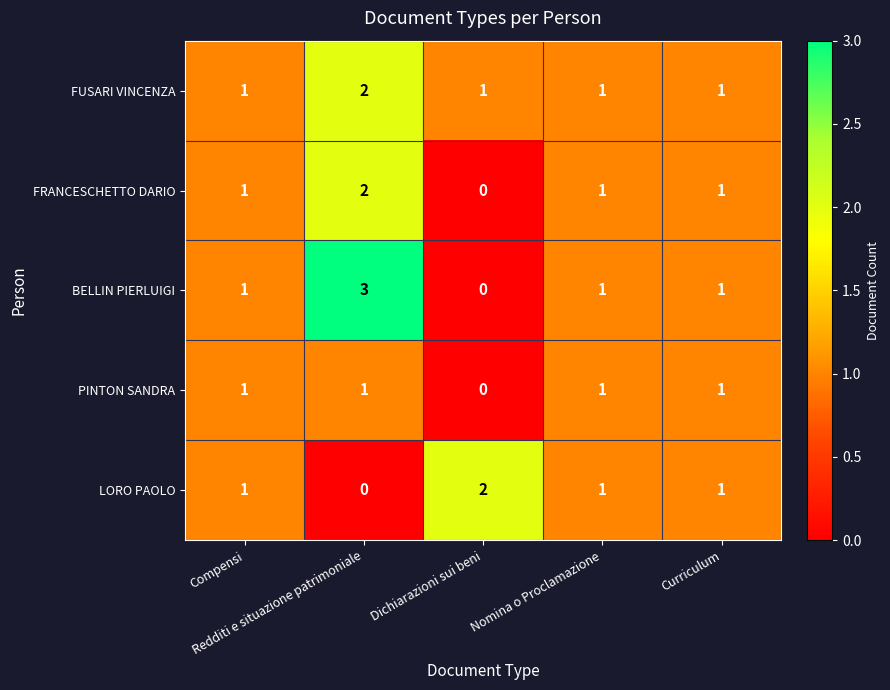

Which series has the largest range (max minus min)?

BELLIN PIERLUIGI